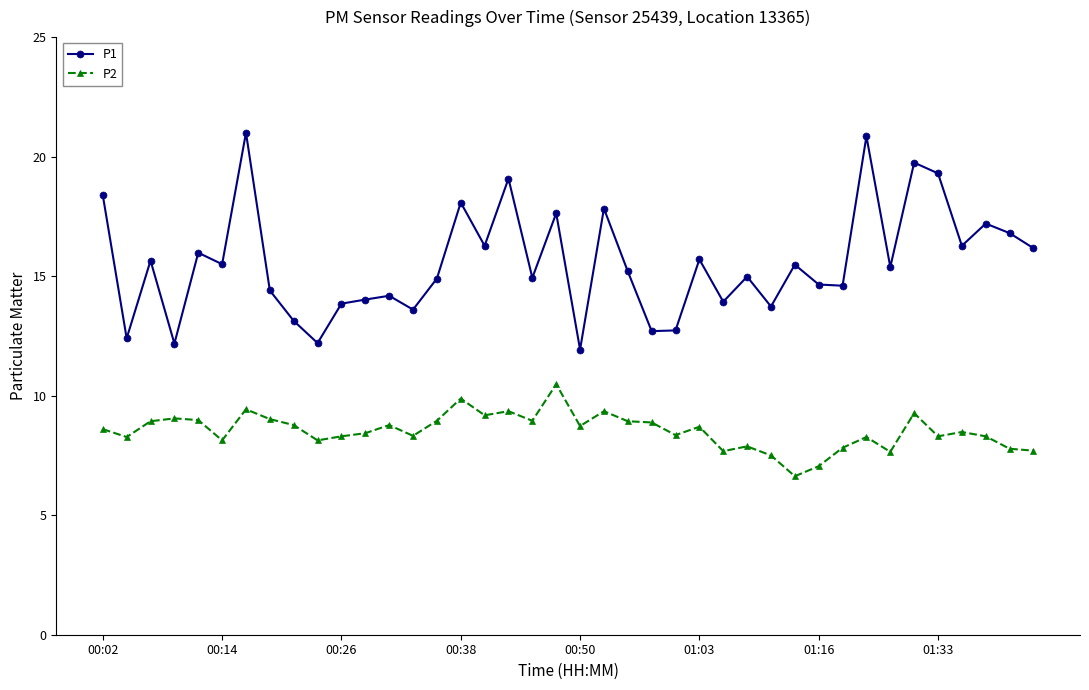

Count the number of categories in the chart.

40